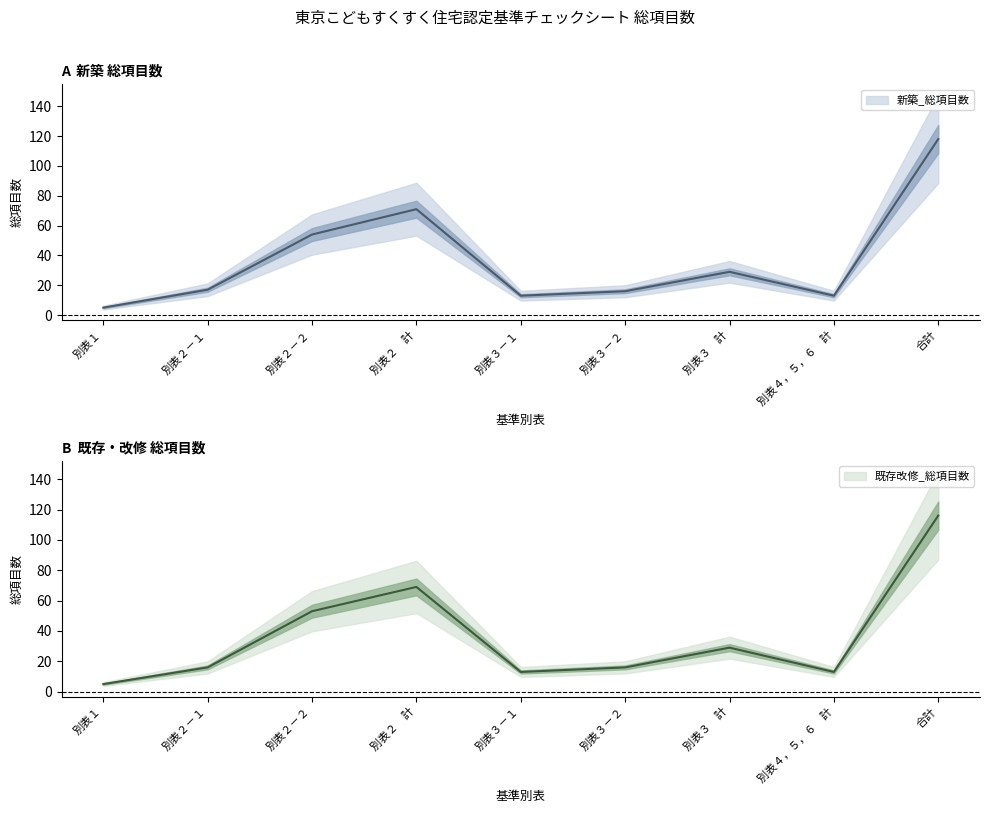

What is the difference between the second highest and second lowest values in the 新築_総項目数 series?

58